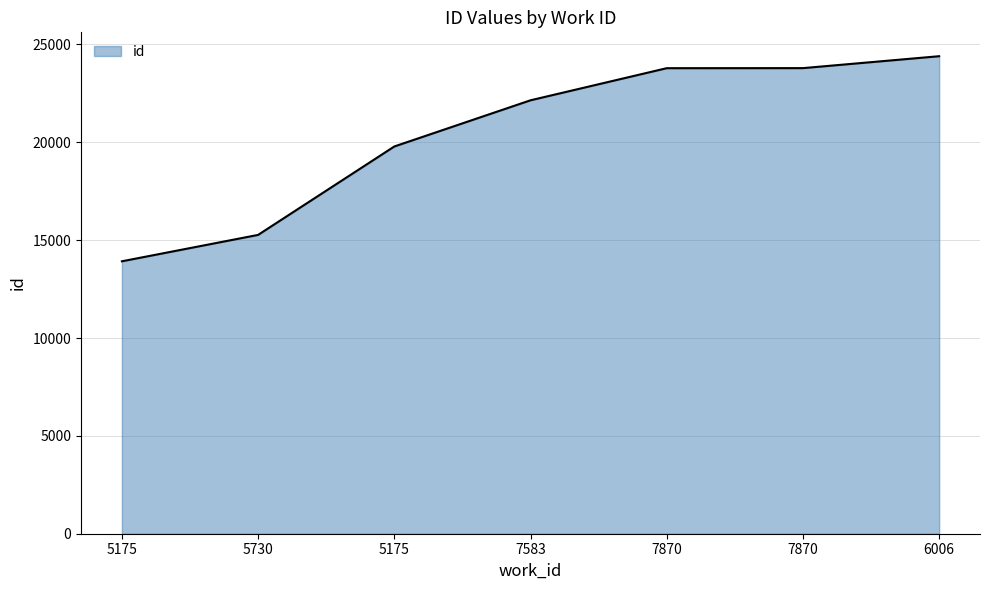

Reading left to right, list all the values displayed in this chart.

13921	15270	19788	22148	23789	23792	24401